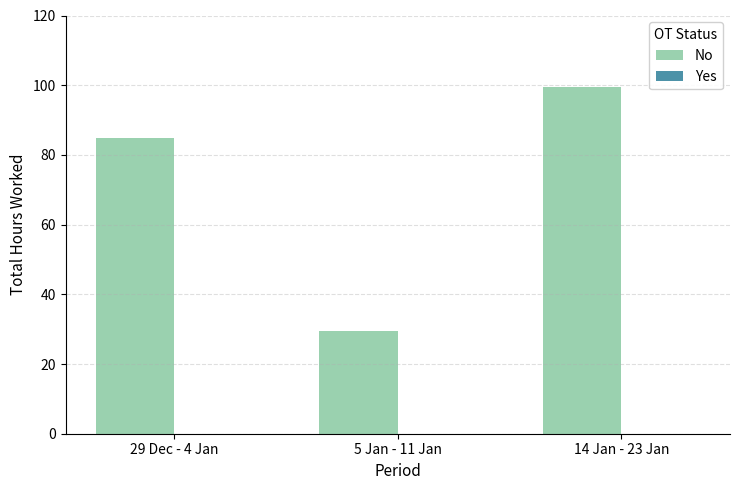

What position from the left is 14 Jan - 23 Jan?

3